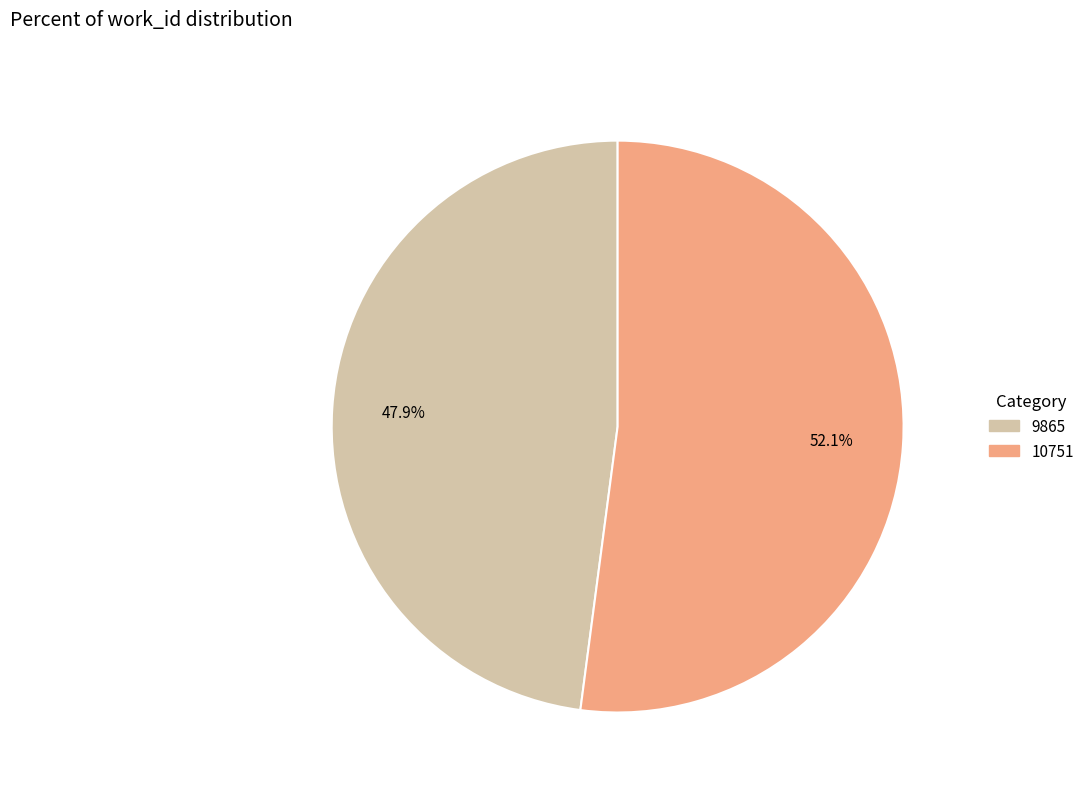

Which slice is the largest?

10751